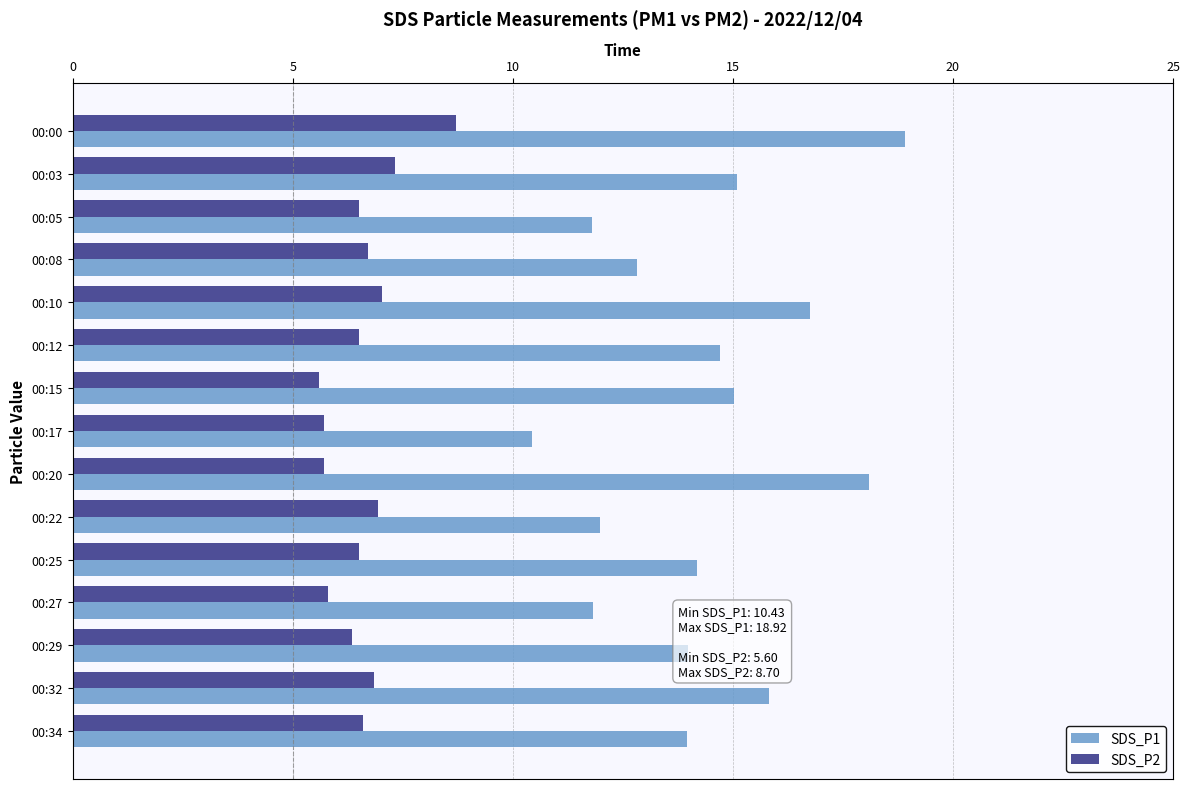

Which series has the largest total across all categories?

SDS_P1